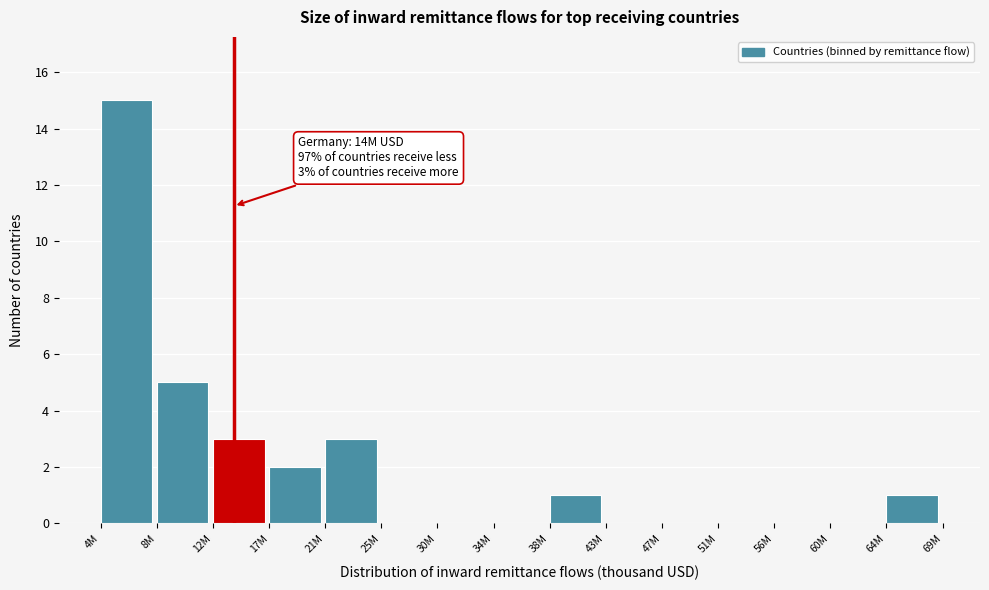

Reading left to right, list all the values displayed in this chart.

4M=15	8M=5	12M=3	17M=2	21M=3	25M=0	30M=0	34M=0	38M=1	43M=0	47M=0	51M=0	56M=0	60M=0	64M=1